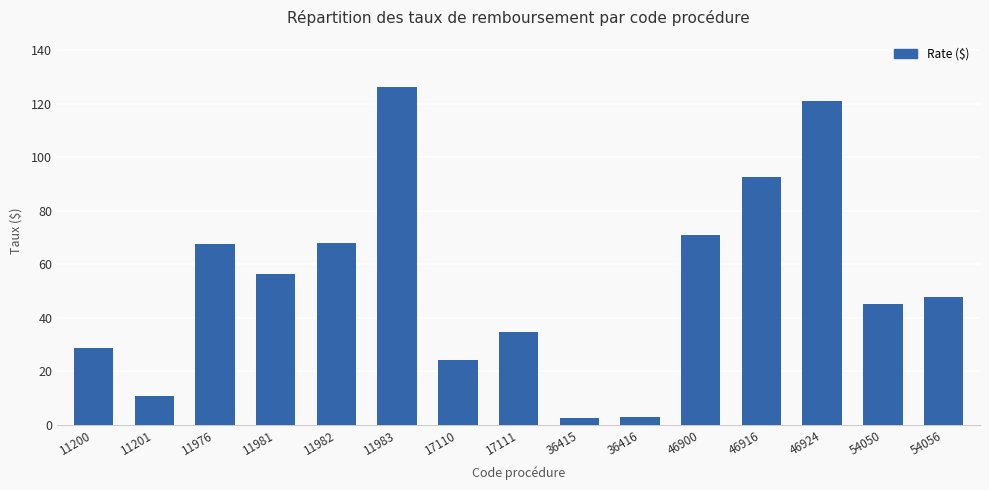

What is the sum of the values at 54056 and 36415?

50.6